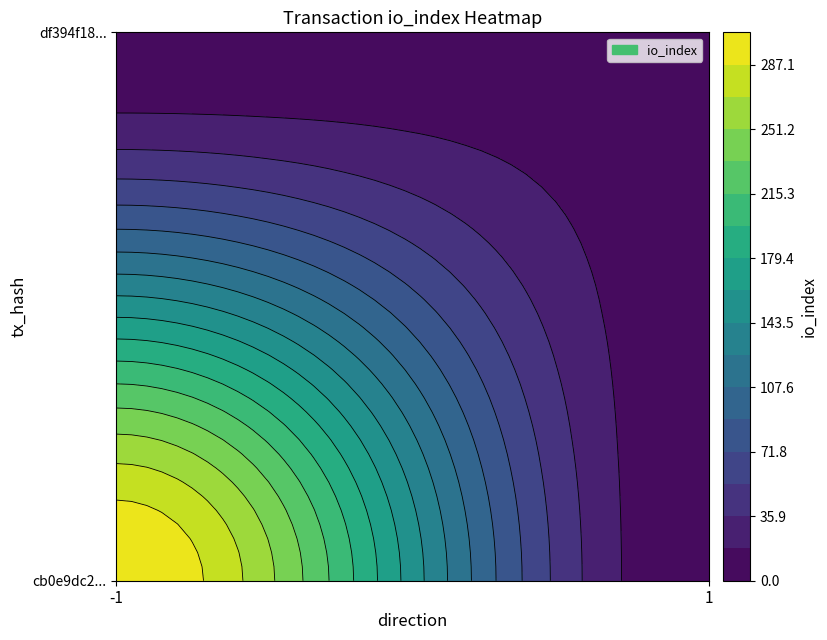

Which has a higher value, io_index or direction?

io_index